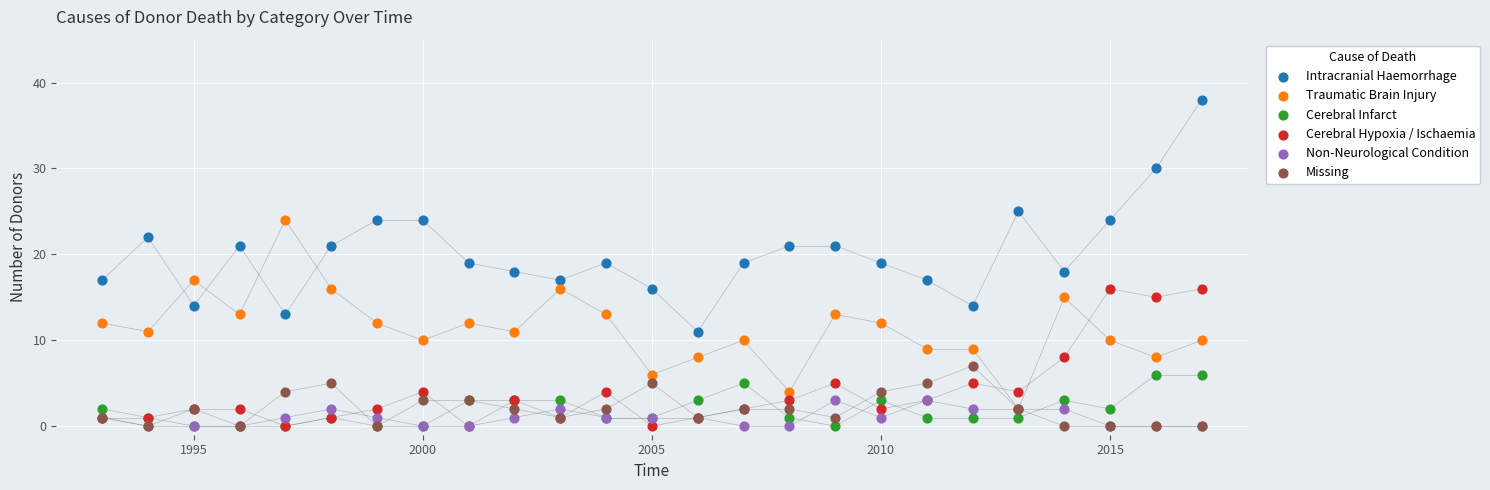

Which series reaches the maximum Y coordinate?

Intracranial Haemorrhage